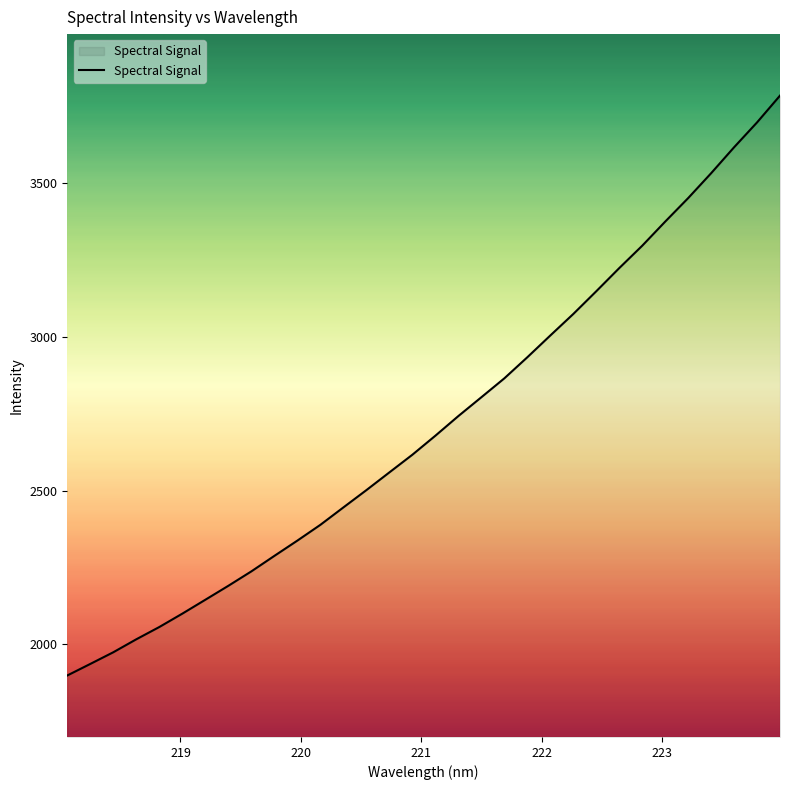

What is the smallest value displayed?

1899.0